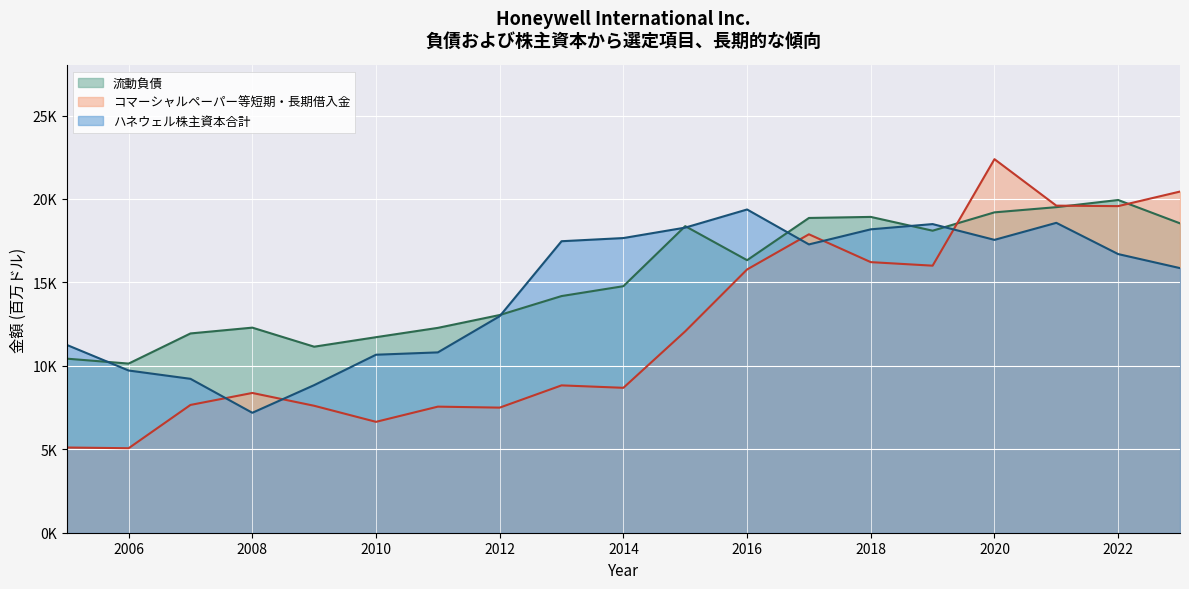

How many values in the コマーシャルペーパー、その他の短期借入金および長期借入金 series are below 8829?

9